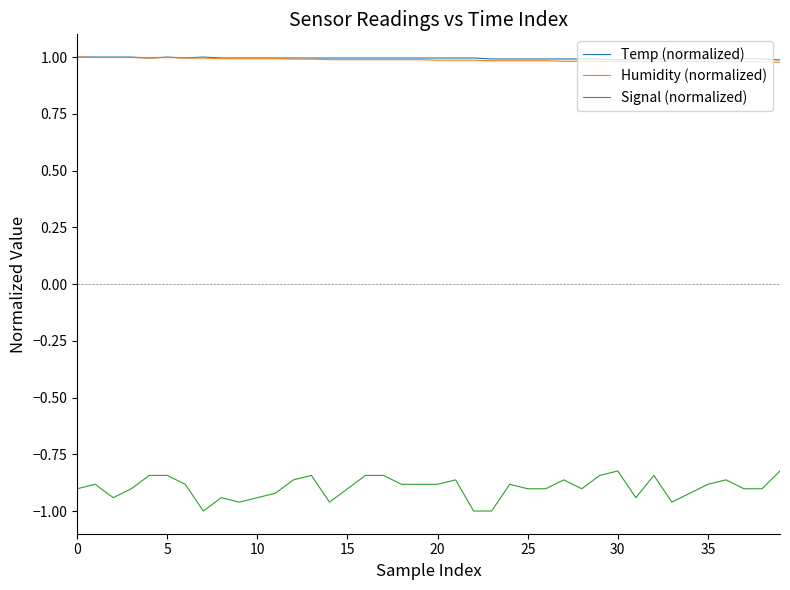

Which series has the largest range (max minus min)?

Signal (normalized)